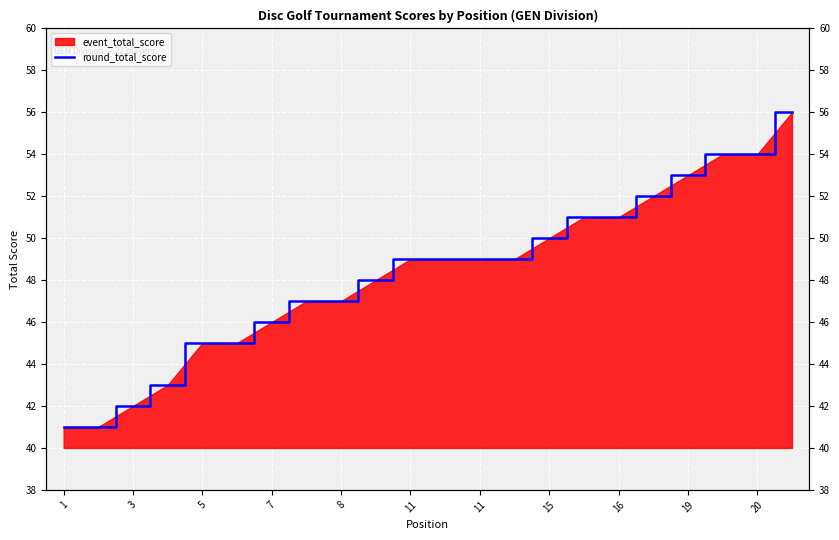

Which label corresponds to the largest value in the chart?

21